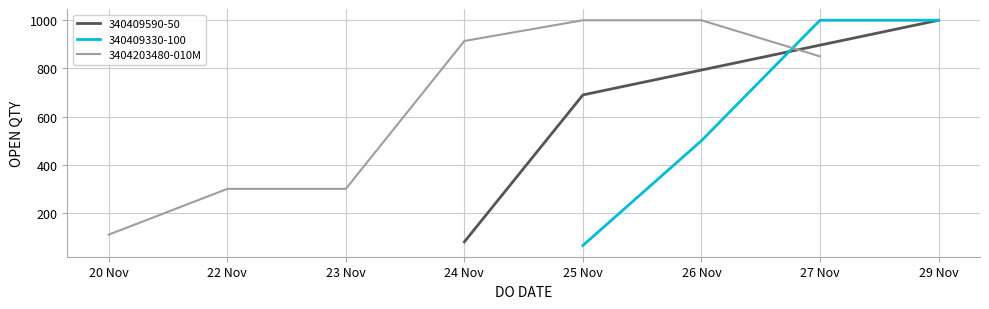

List the labels in order of value, smallest first.

20 Nov, 22 Nov, 23 Nov, 27 Nov, 24 Nov, 25 Nov, 26 Nov